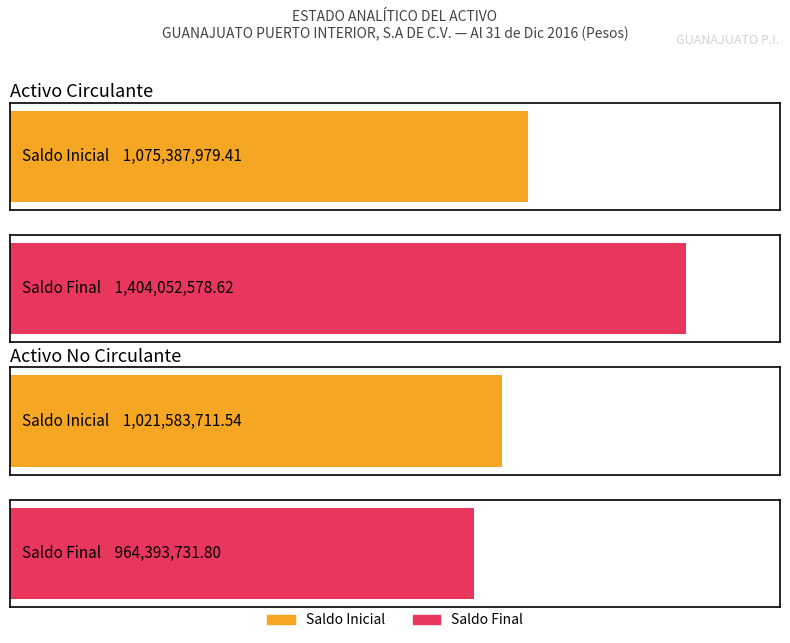

Between Activo Circulante and Activo No Circulante, which series saw the biggest shift?

Saldo Final